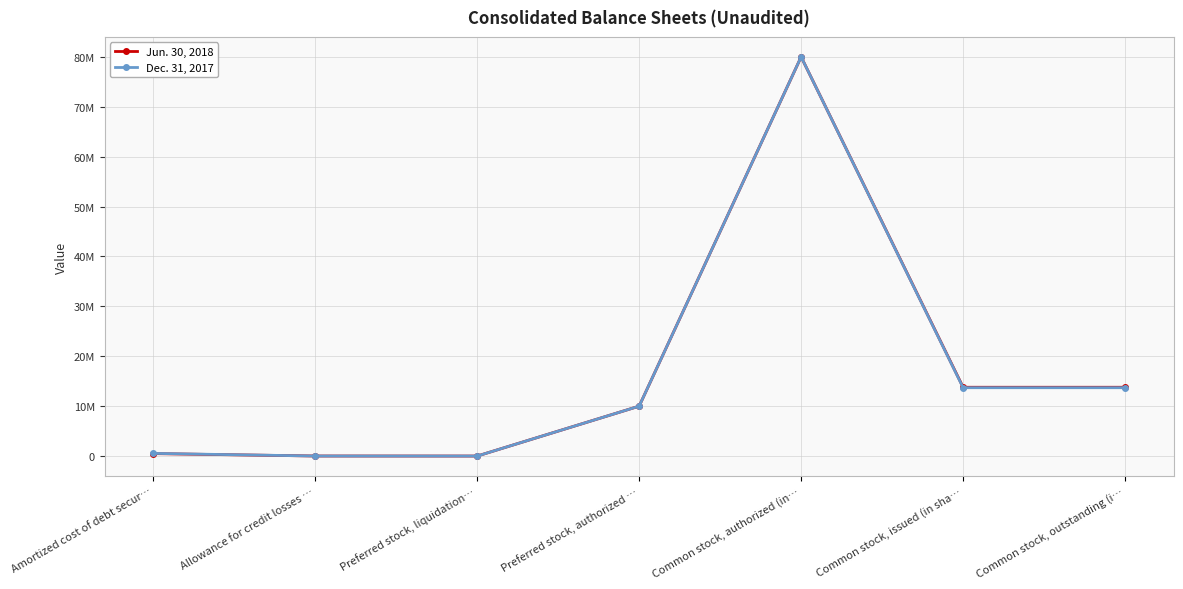

In Jun. 30, 2018, how many points are higher than both neighbors (excluding endpoints)?

1